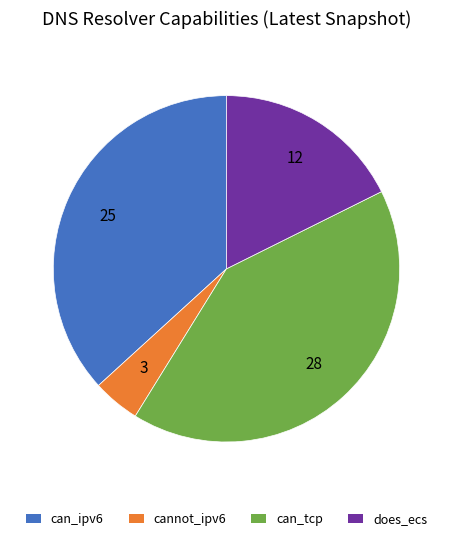

Between does_ecs and cannot_ipv6, which is larger?

does_ecs